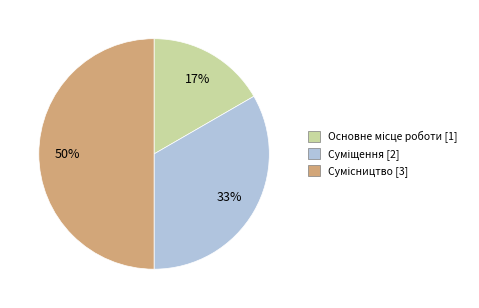

To the nearest percent, what is the difference between the largest and smallest slice percentages?

33%